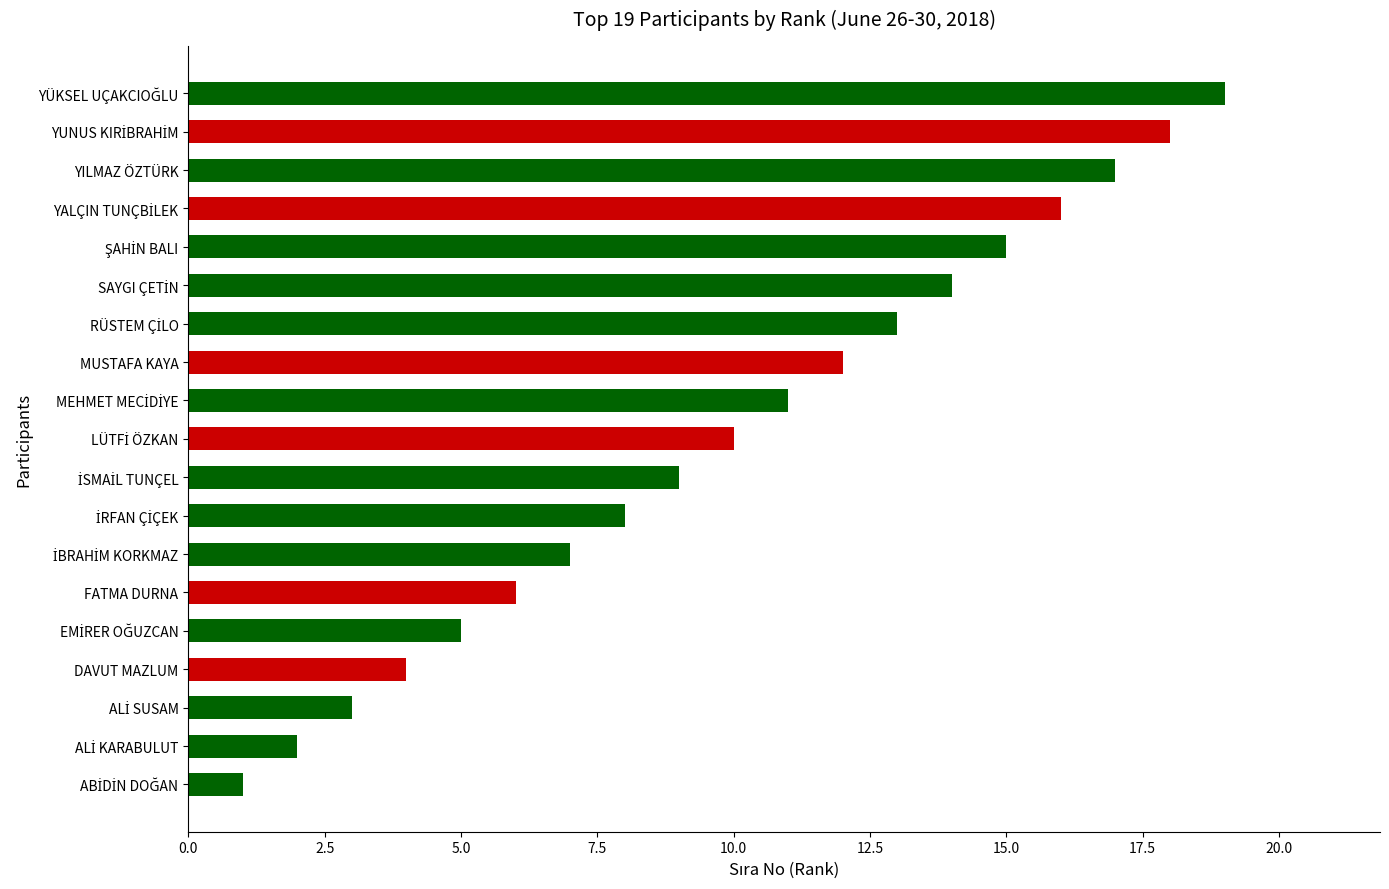

What value does the data have at MUSTAFA KAYA?

12